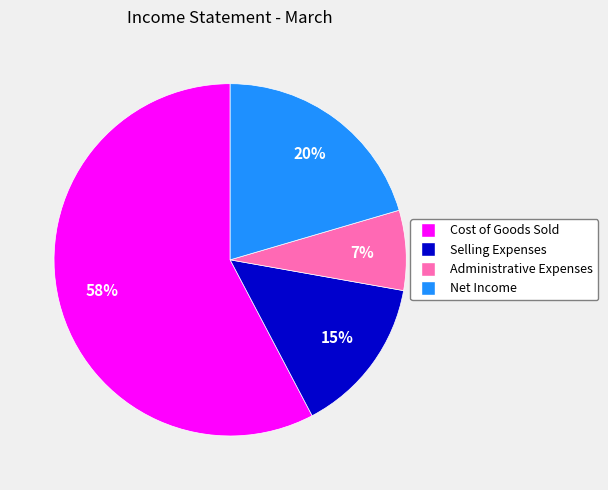

The Selling Expenses slice represents 21% of the pie. True or false?

False